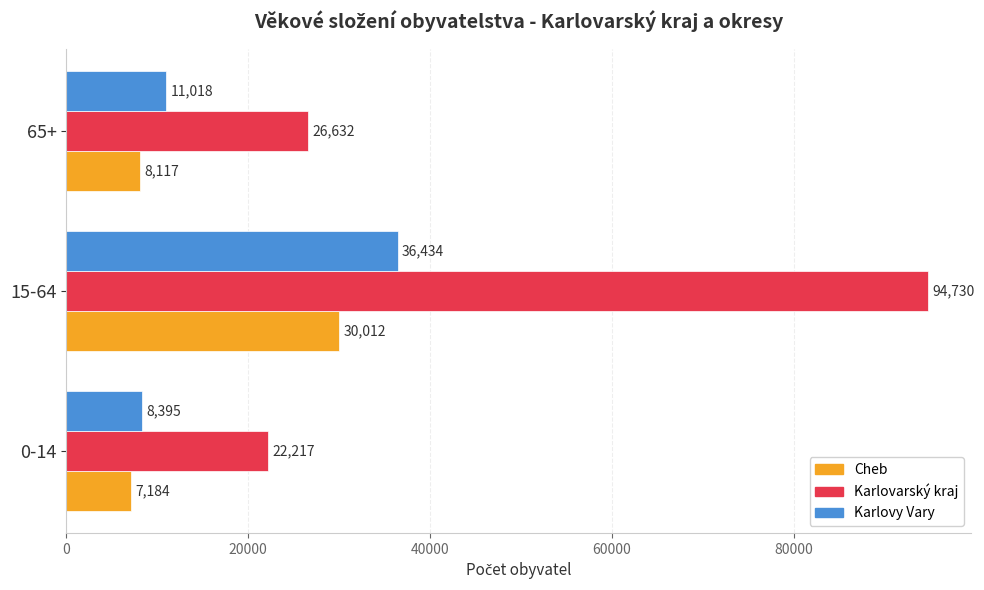

At which category is the sum across all series the highest?

15-64